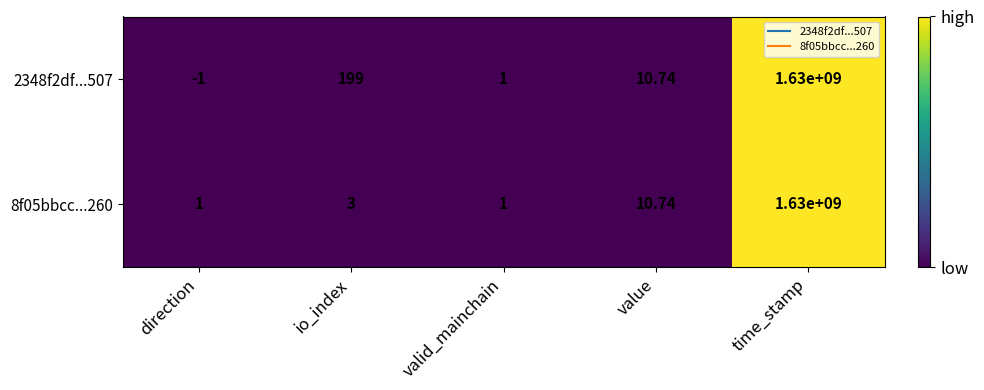

Is the value of 8f05bbcc...260 at io_index greater than the value of 2348f2df...507 at value?

No